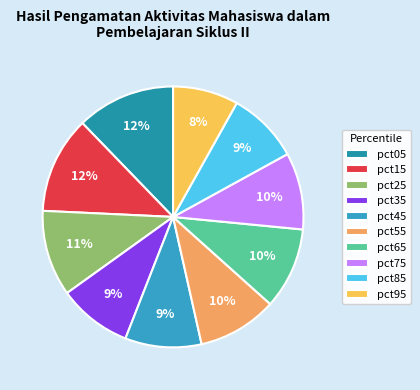

Count the number of slices in the pie.

10